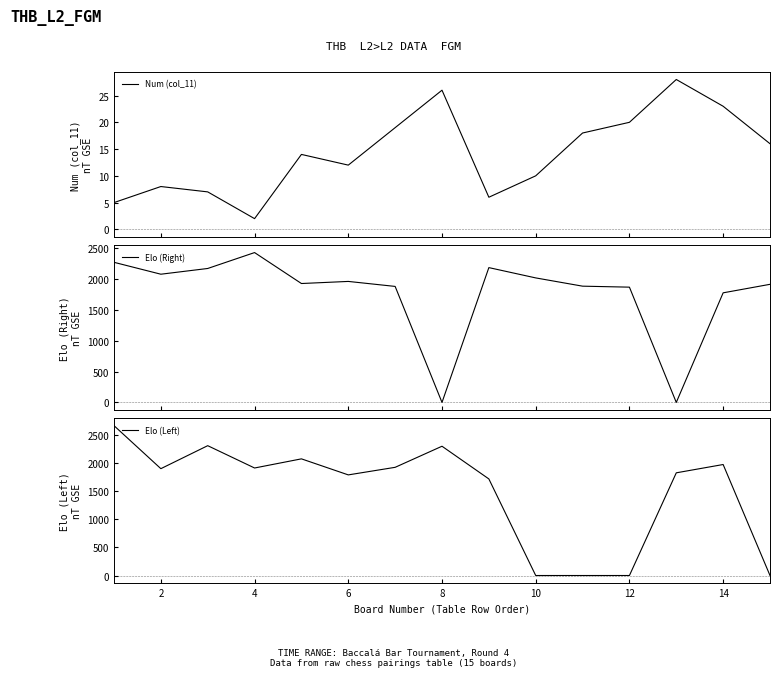

True or false: Elo (Right) has more than 0 points higher than both neighbors.

True